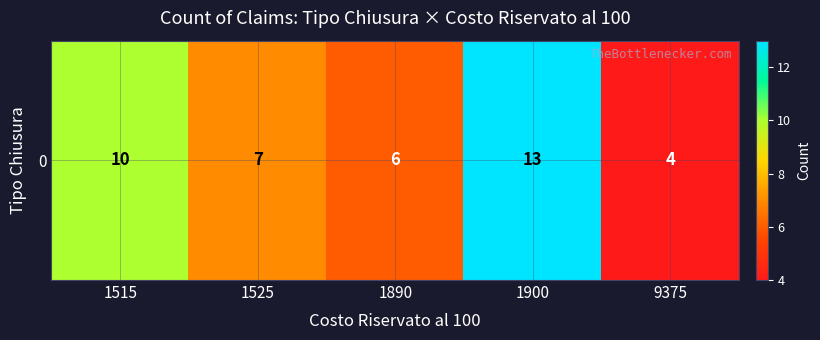

Count the values in the range 6 to 10.

3